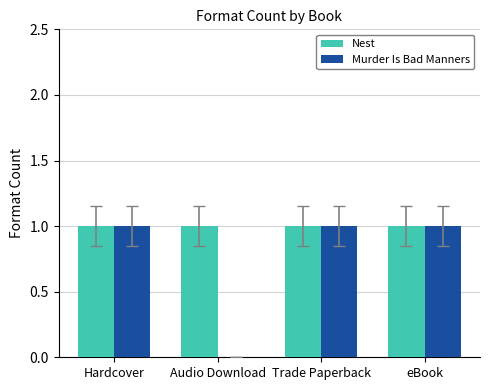

What is the sum of all Murder Is Bad Manners values?

3